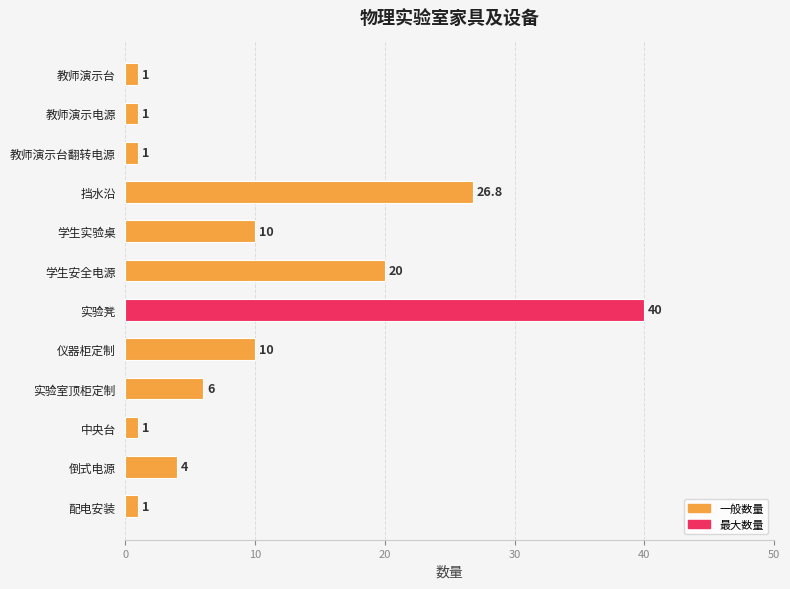

What is the ratio of the value at 倒式电源 to the value at 仪器柜定制?

0.4